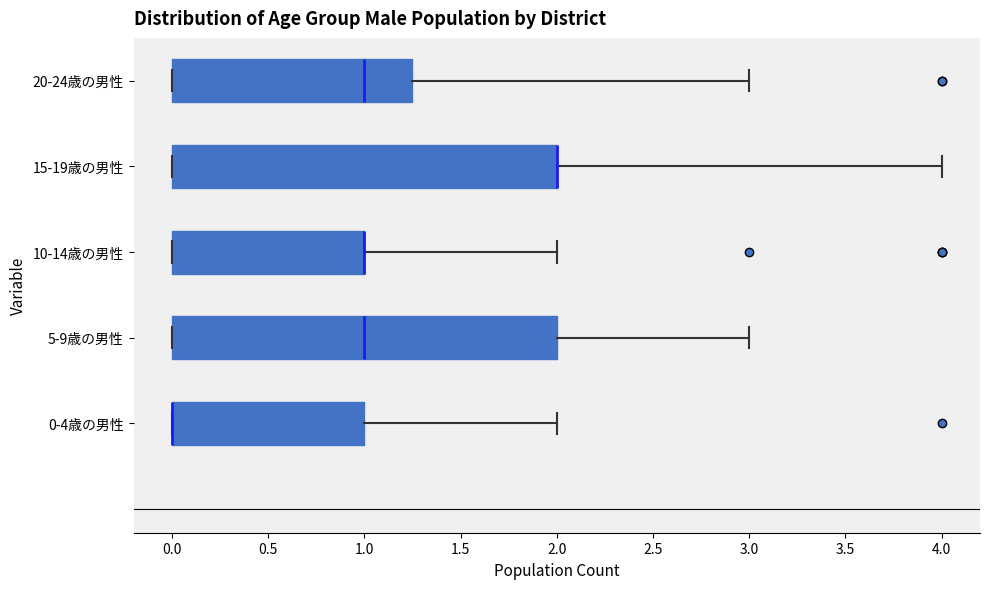

Where does the right whisker of the box for 10-14歳の男性 end on the x-axis? The values are not printed on the chart, so give them approximately, as read against the axis.

2.00